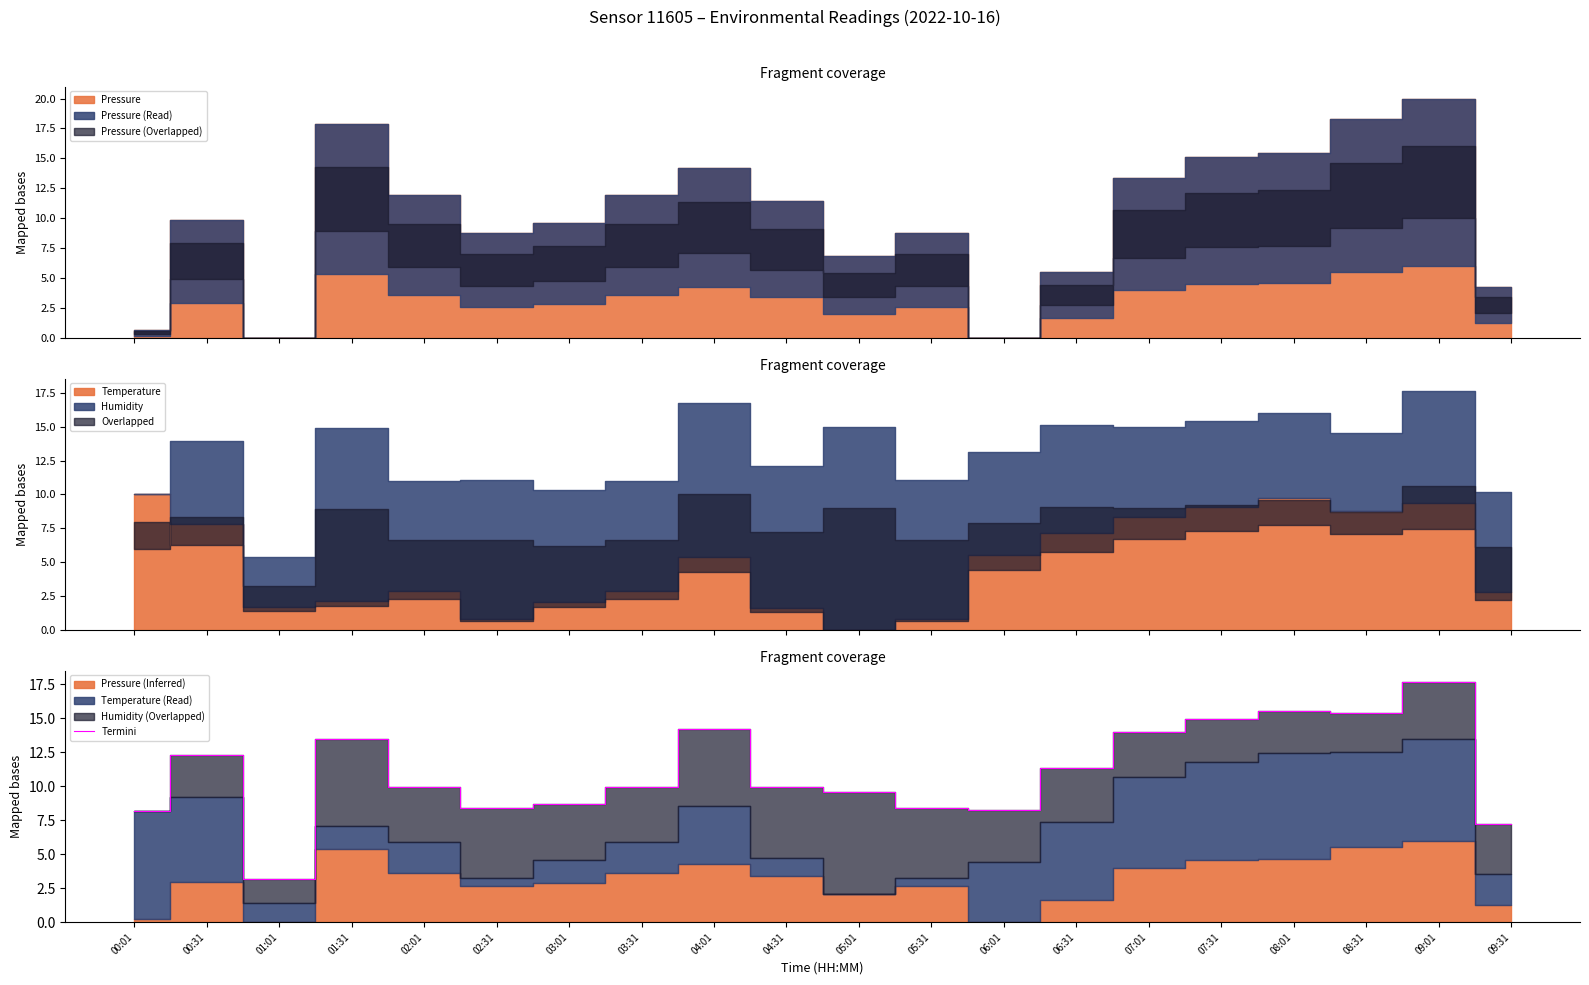

Where is the first local maximum?

00:31